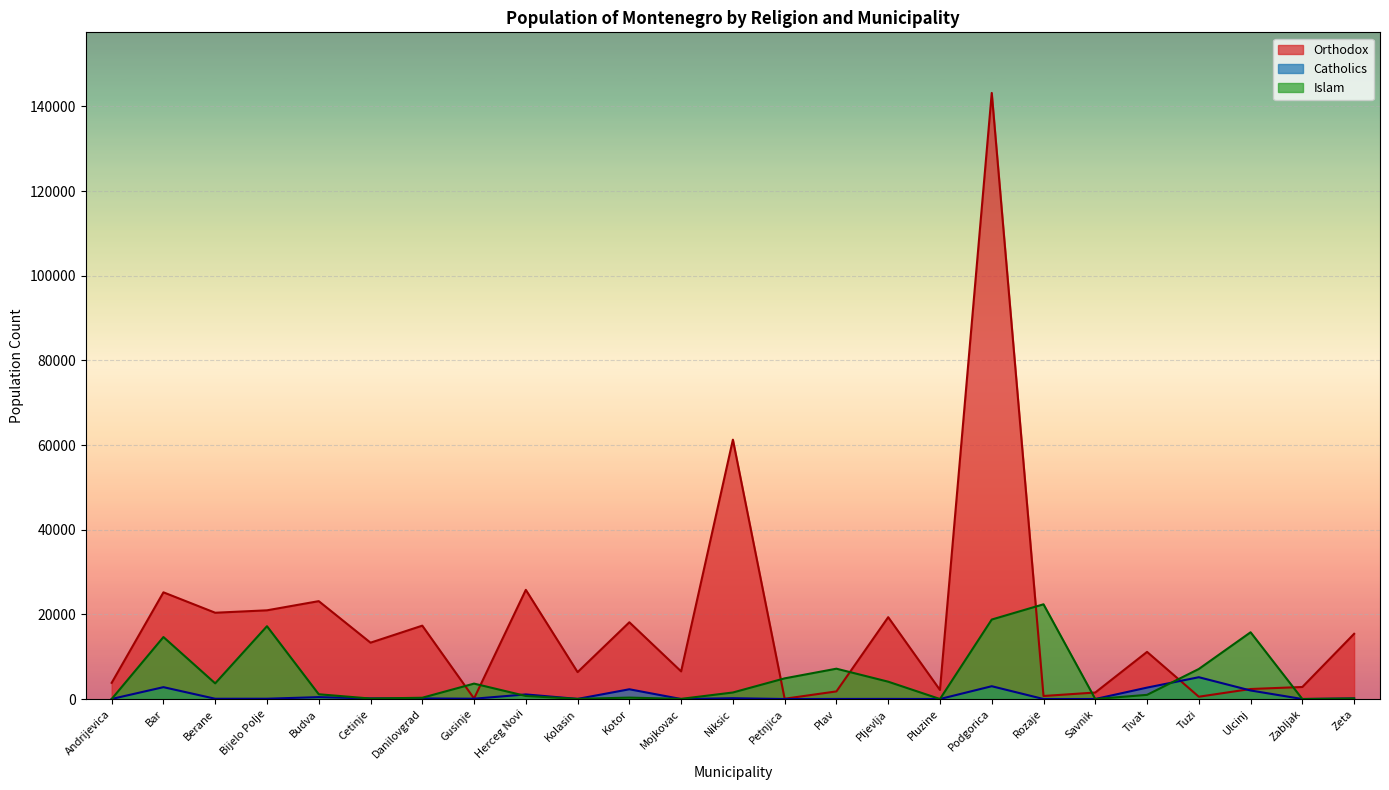

How many lines are shown in the chart?

3